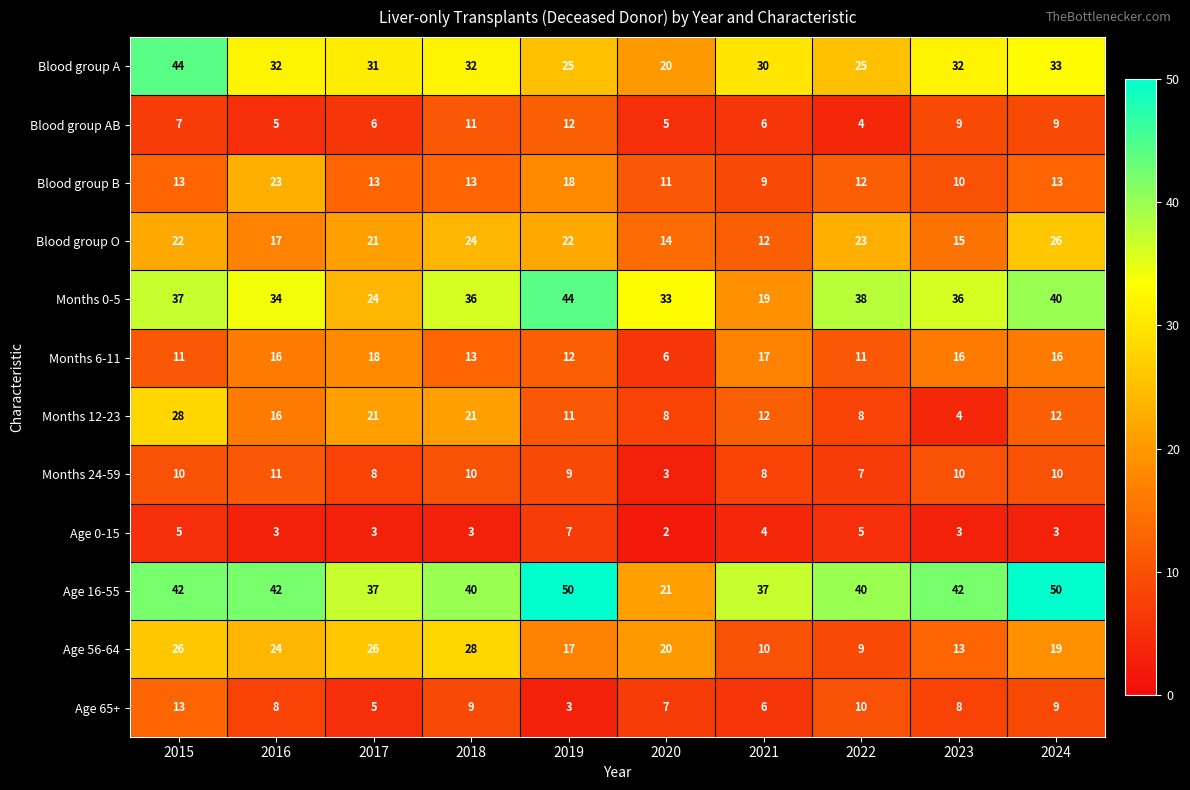

True or false: Months 24-59 has a value of 5 at 2016.

False